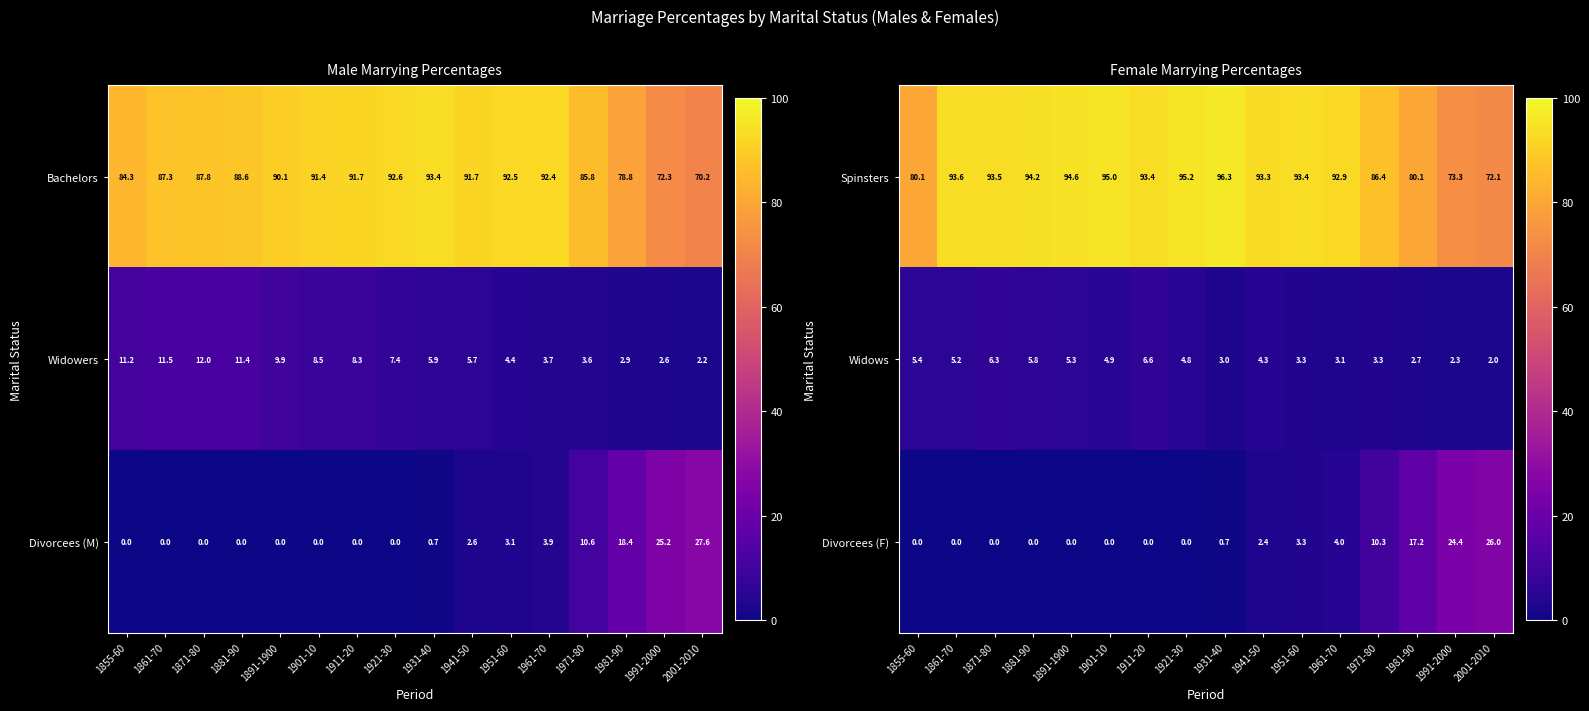

Where does the Widows series first go above 4?

1855-60